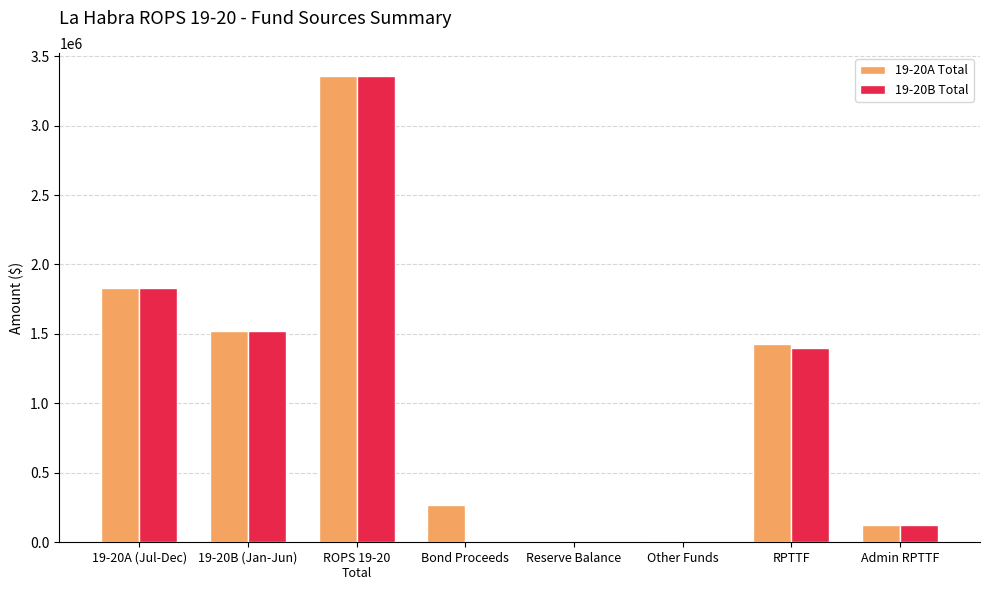

What is the maximum value shown in the chart?

3354295